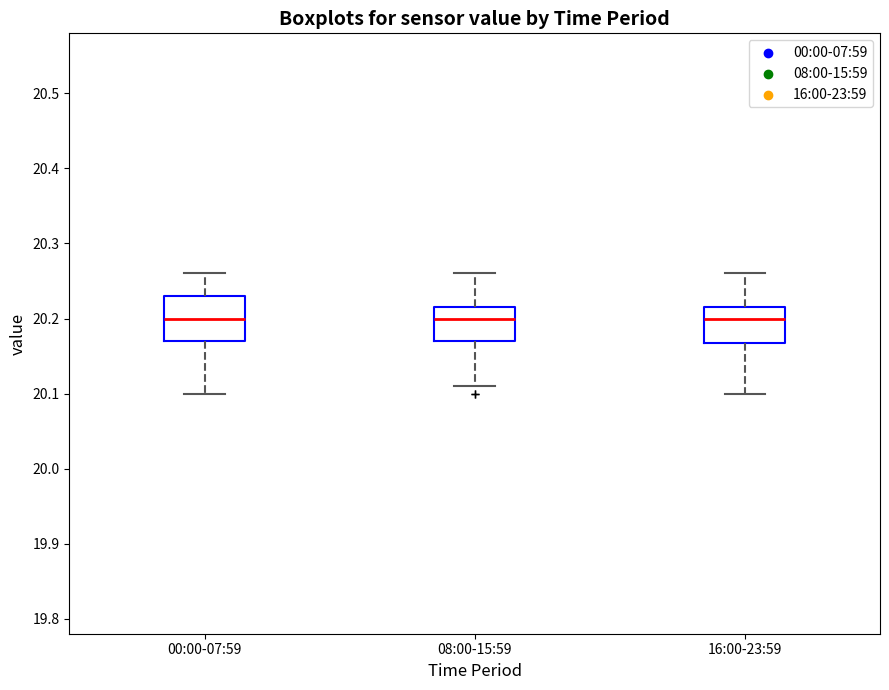

Which box is the tallest, from its lower edge to its upper edge?

00:00-07:59